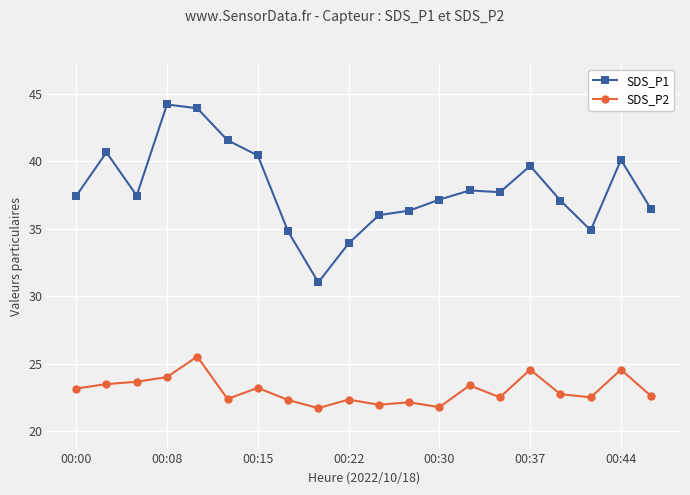

What is the value of the SDS_P2 point at the 14th from the left?

23.4